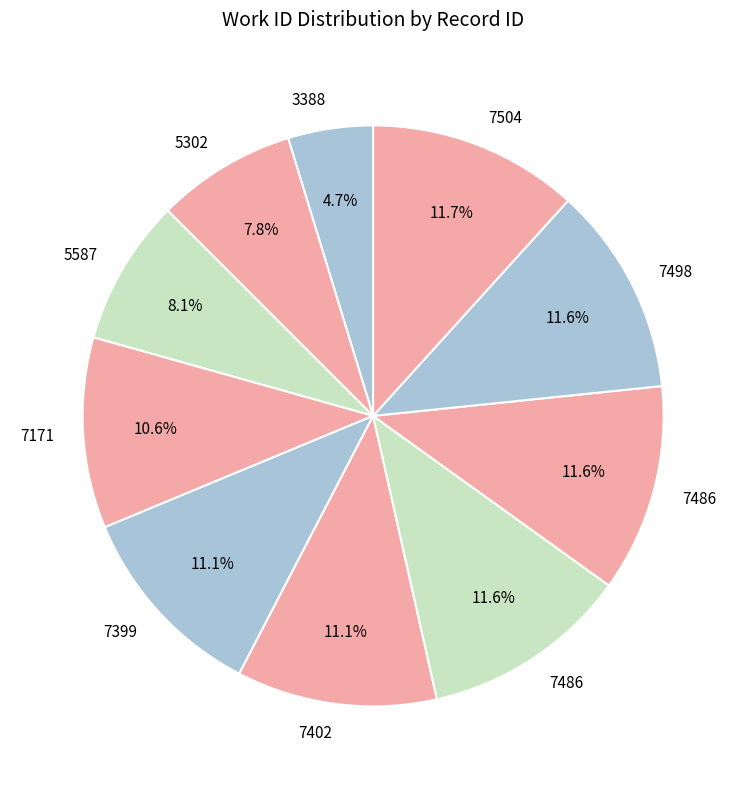

How many segments does this pie chart have?

10